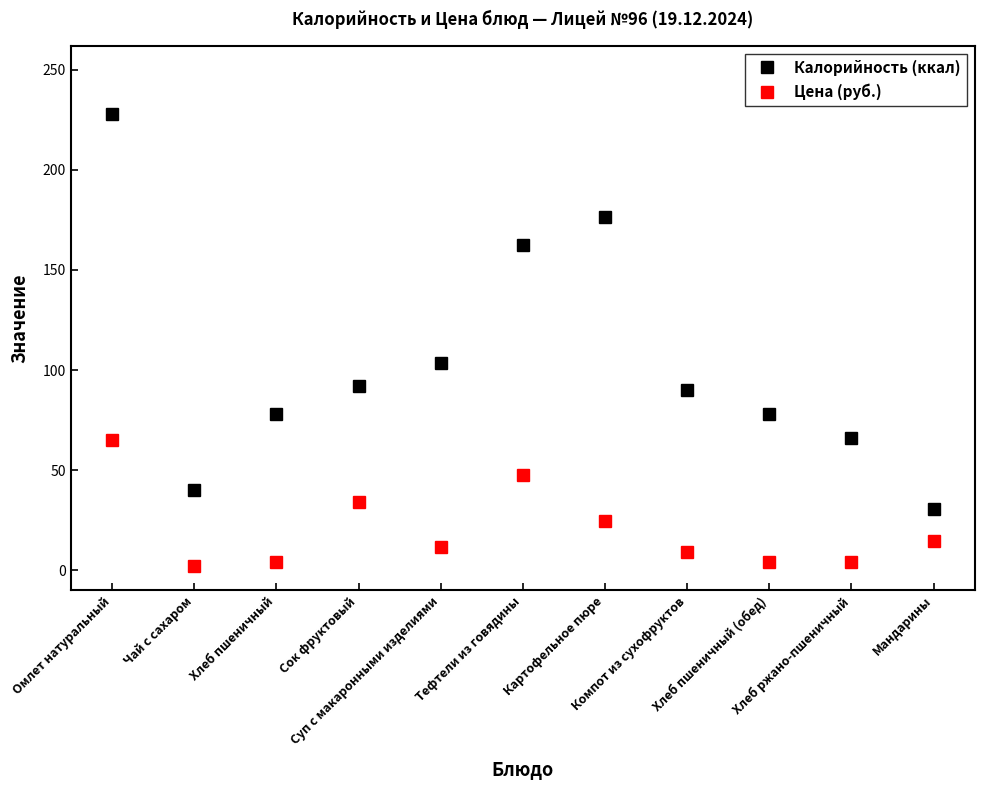

What is the label of the 3rd point from the left?

Хлеб пшеничный